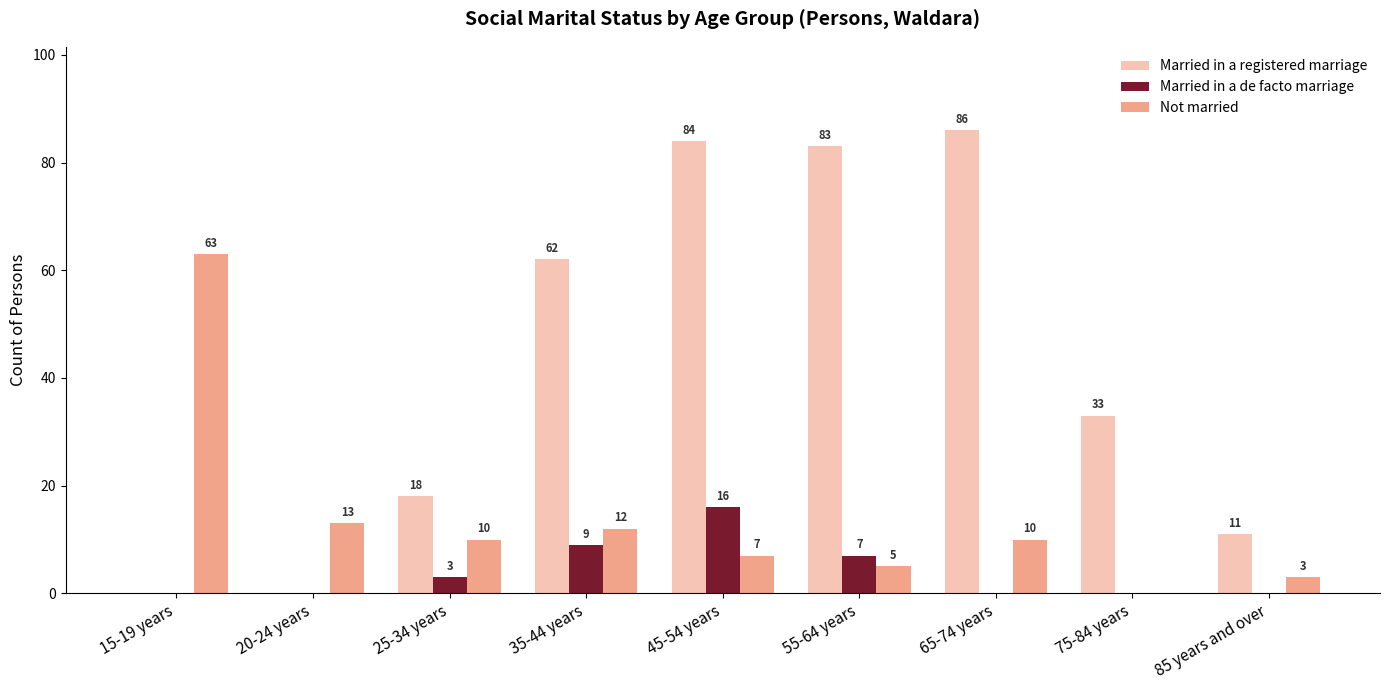

Between 15-19 years and 75-84 years, which series saw the biggest shift?

Not married